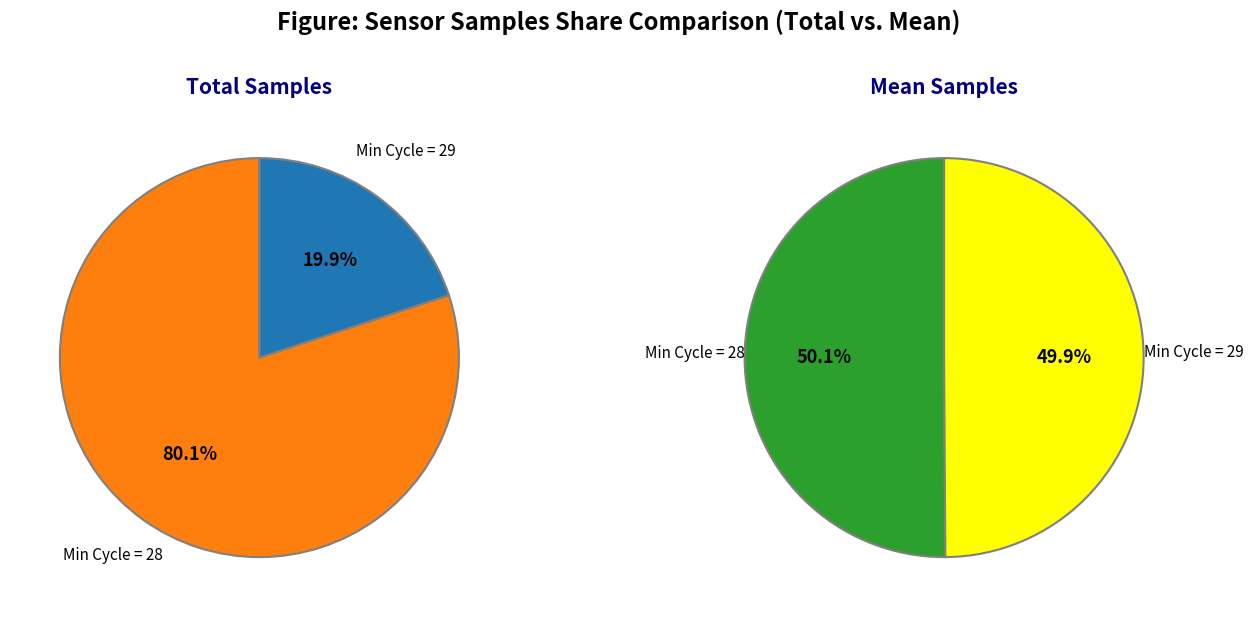

Which has a higher value, 28 or 28?

28